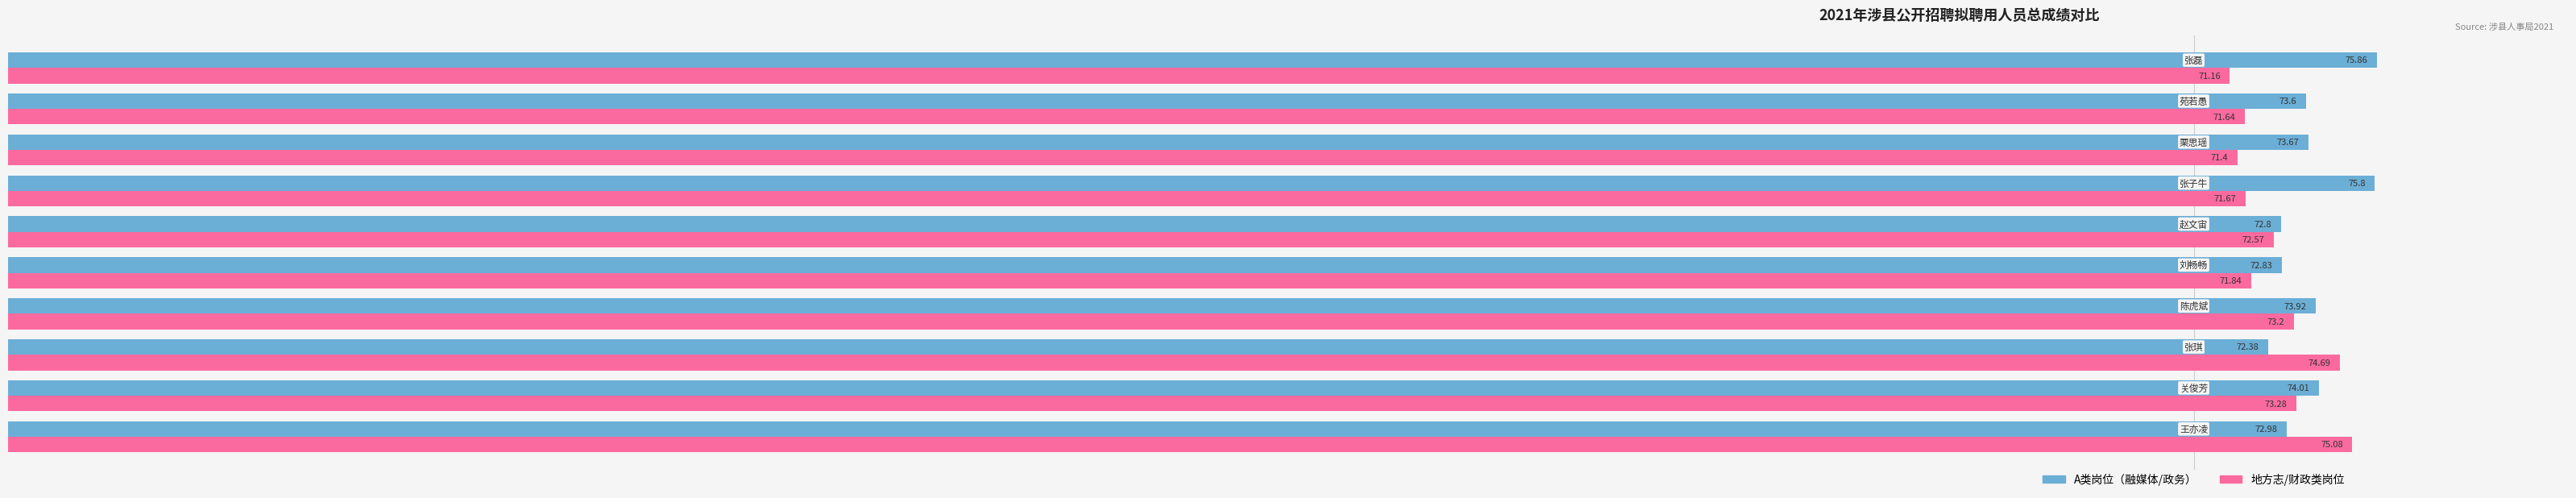

Rank the series by their maximum value, from lowest to highest.

地方志/财政类岗位, A类岗位（融媒体/政务）